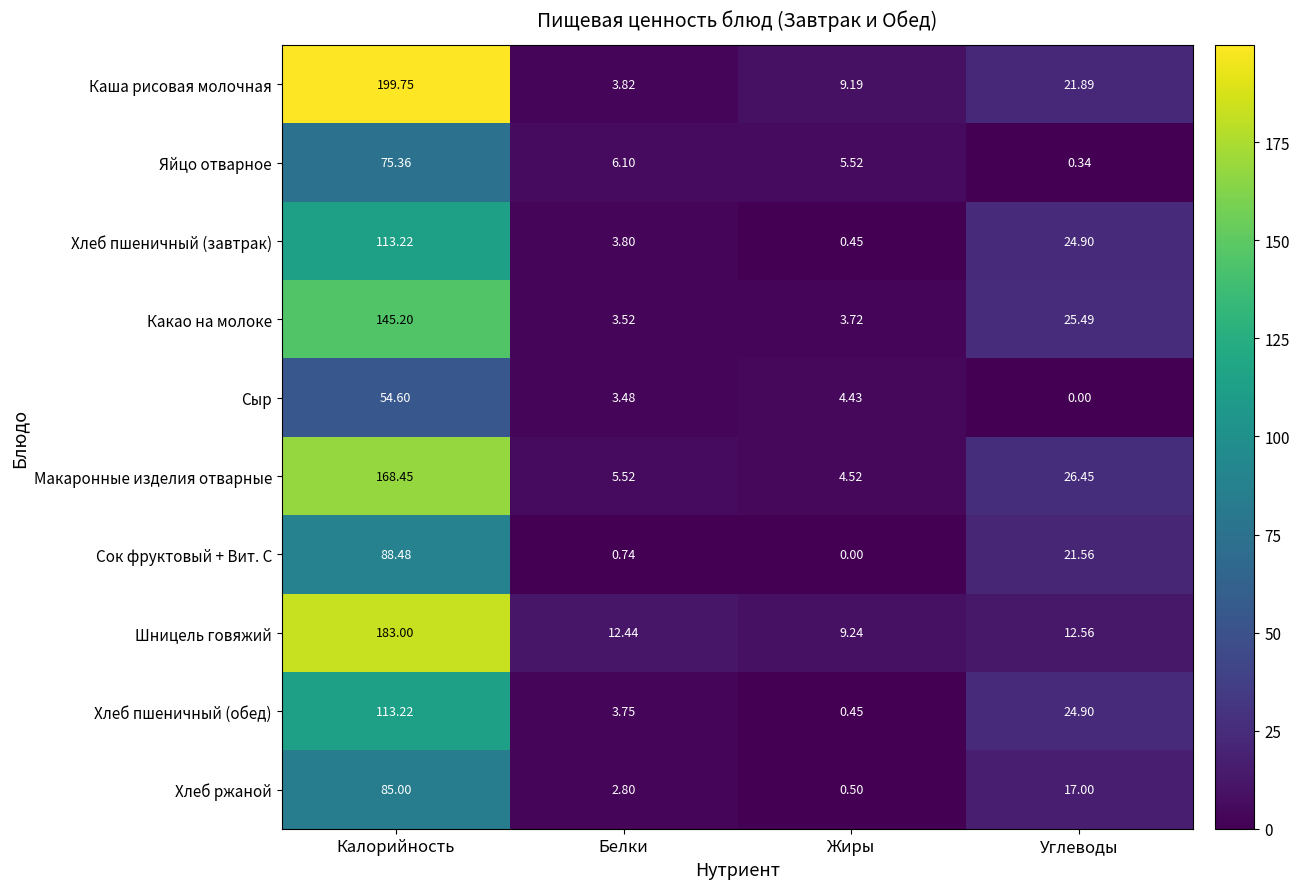

Between Калорийность and Белки, which series saw the biggest shift?

Каша рисовая молочная